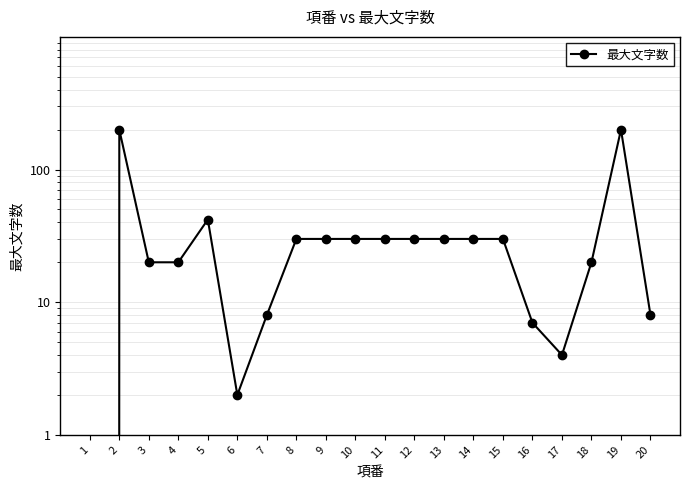

What is the change in value from 2 to 5?

-158